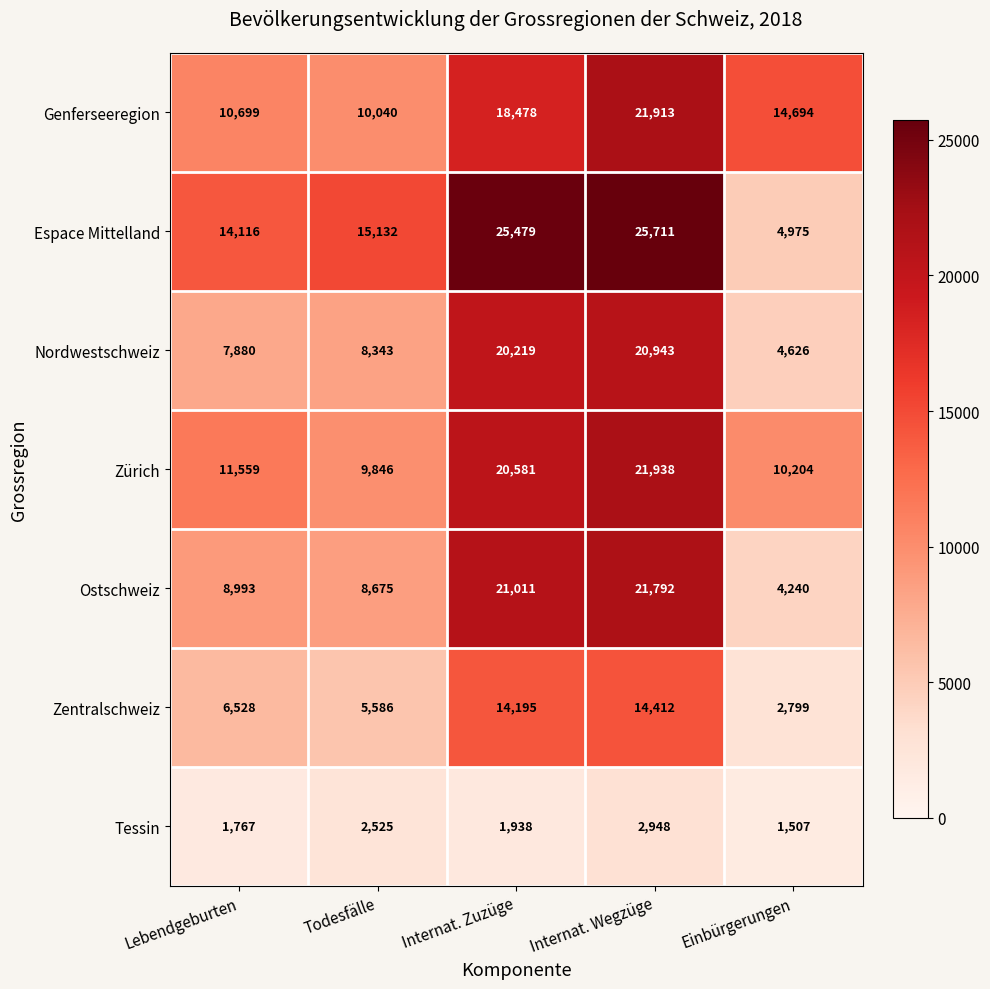

At which label does Zentralschweiz reach its peak?

Internat. Wegzüge